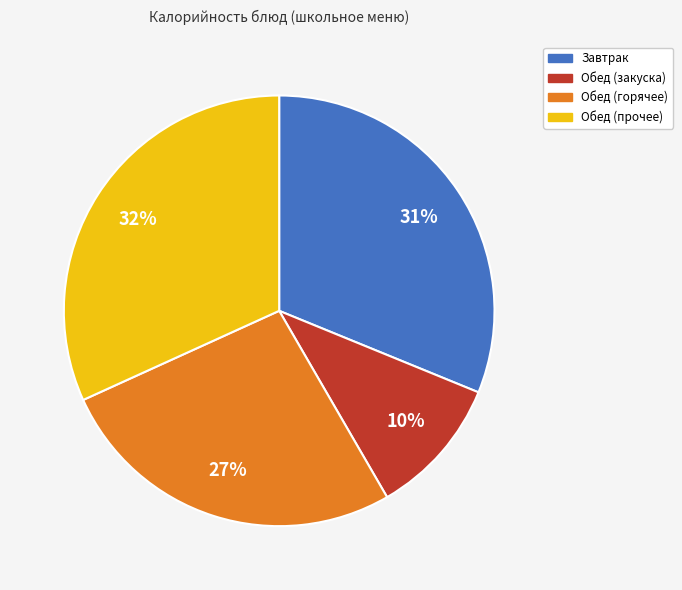

Does any single category account for the majority?

No